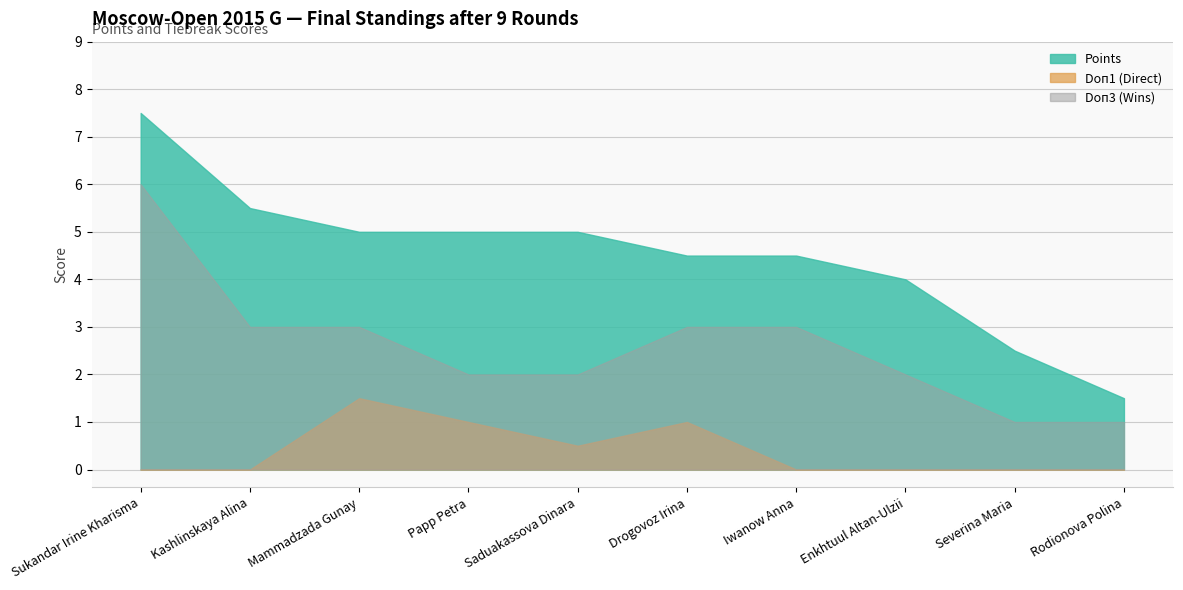

How many data points in Doп1 are above 0?

4